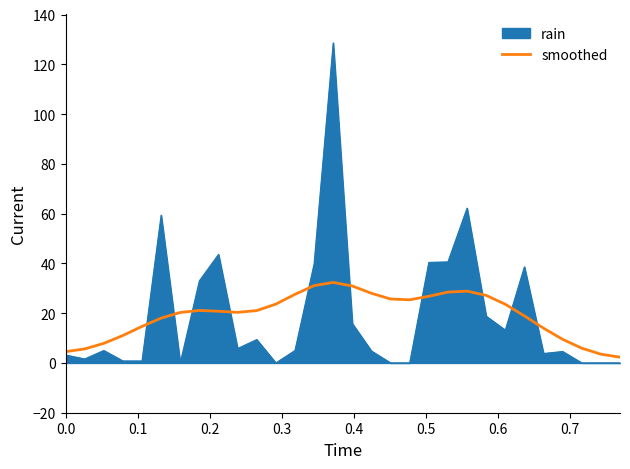

Does the chart have visible grid lines?

No